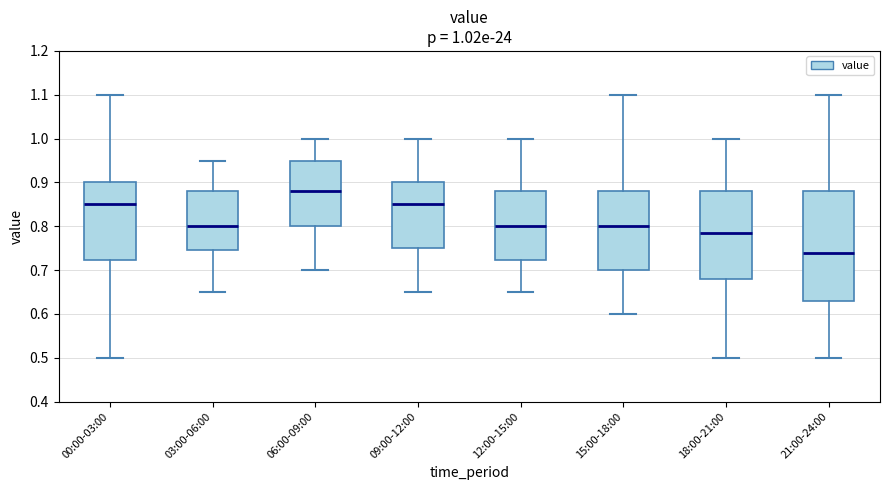

Comparing the boxes themselves (not the whiskers), which one is the tallest?

21:00-24:00